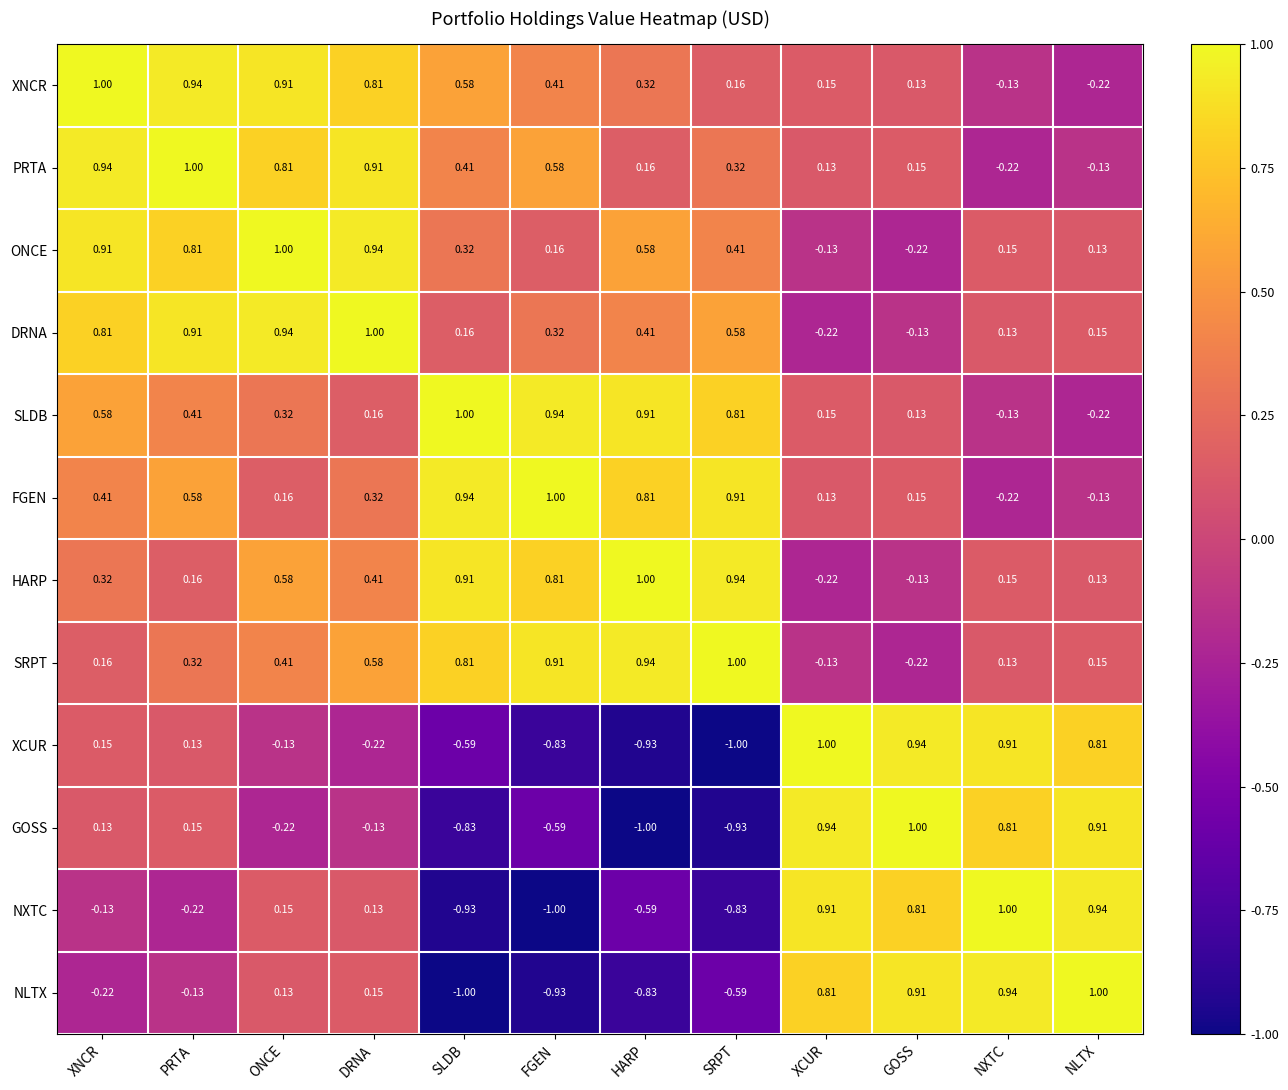

How many values in NLTX are above zero?

6